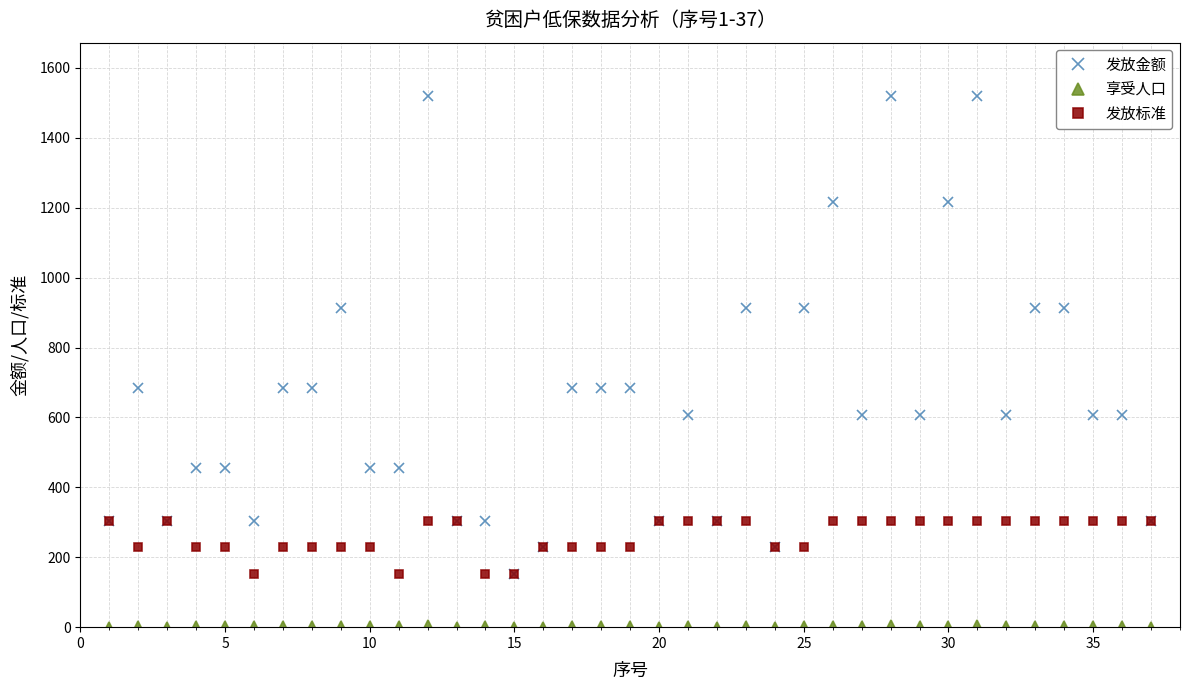

Which series has the widest spread of values?

发放金额